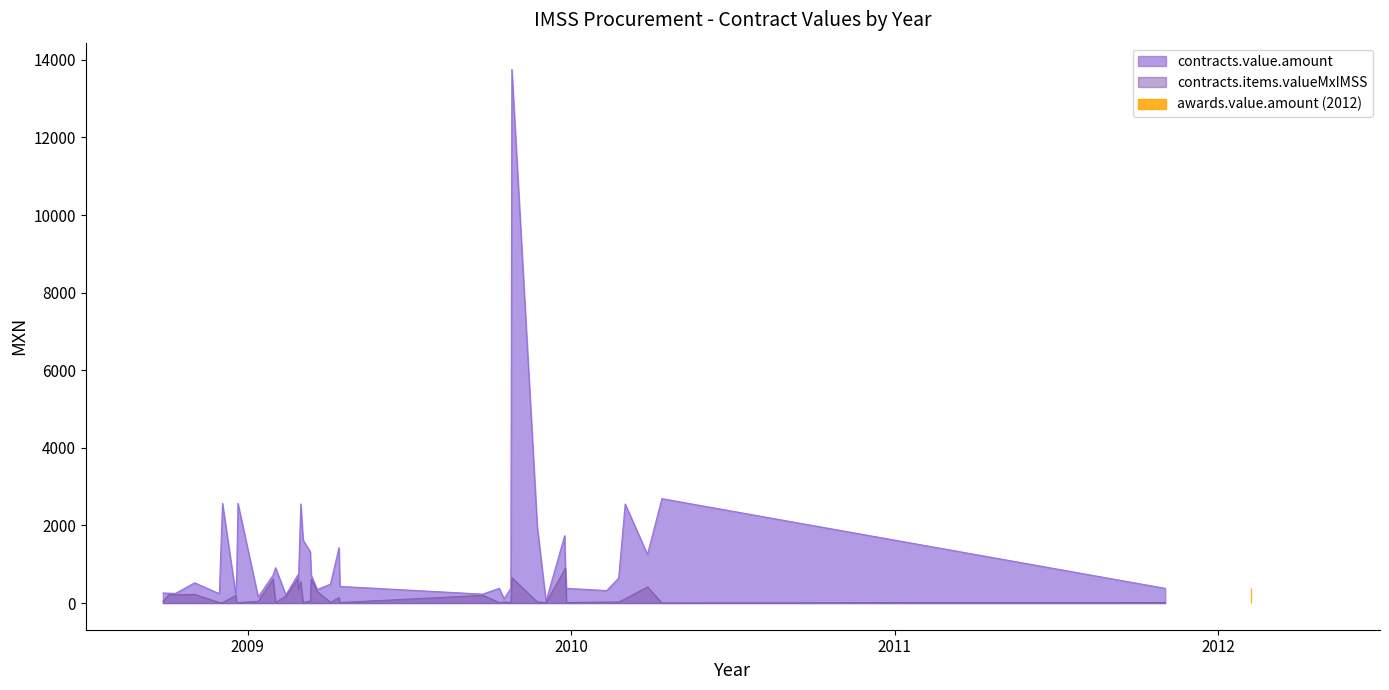

What is the sum of all contracts.value.amount values?

47794.0